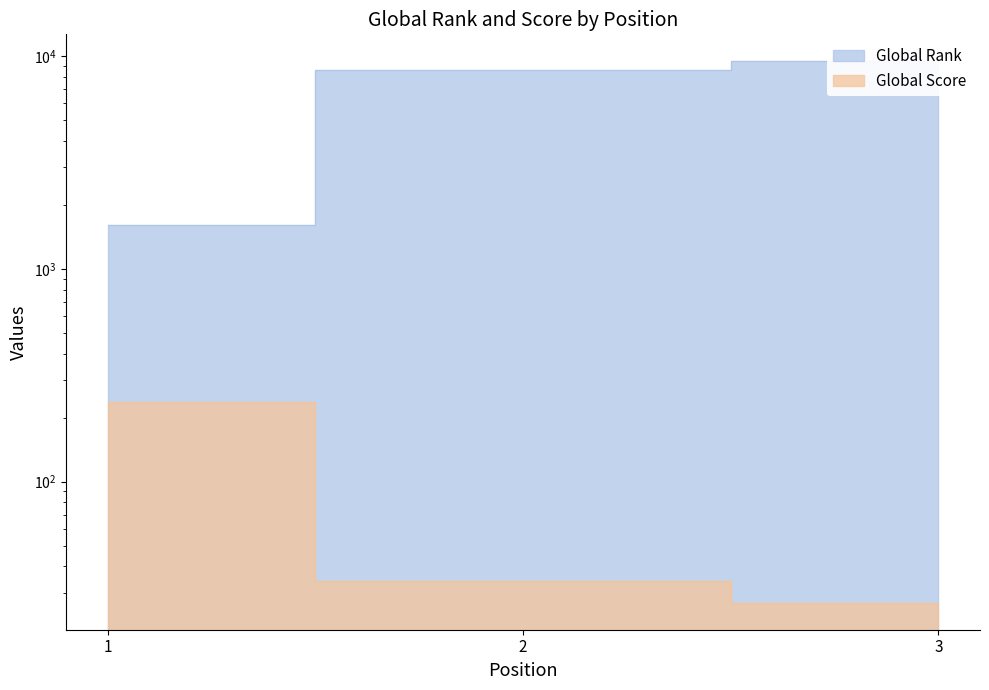

How many lines are shown in the chart?

2